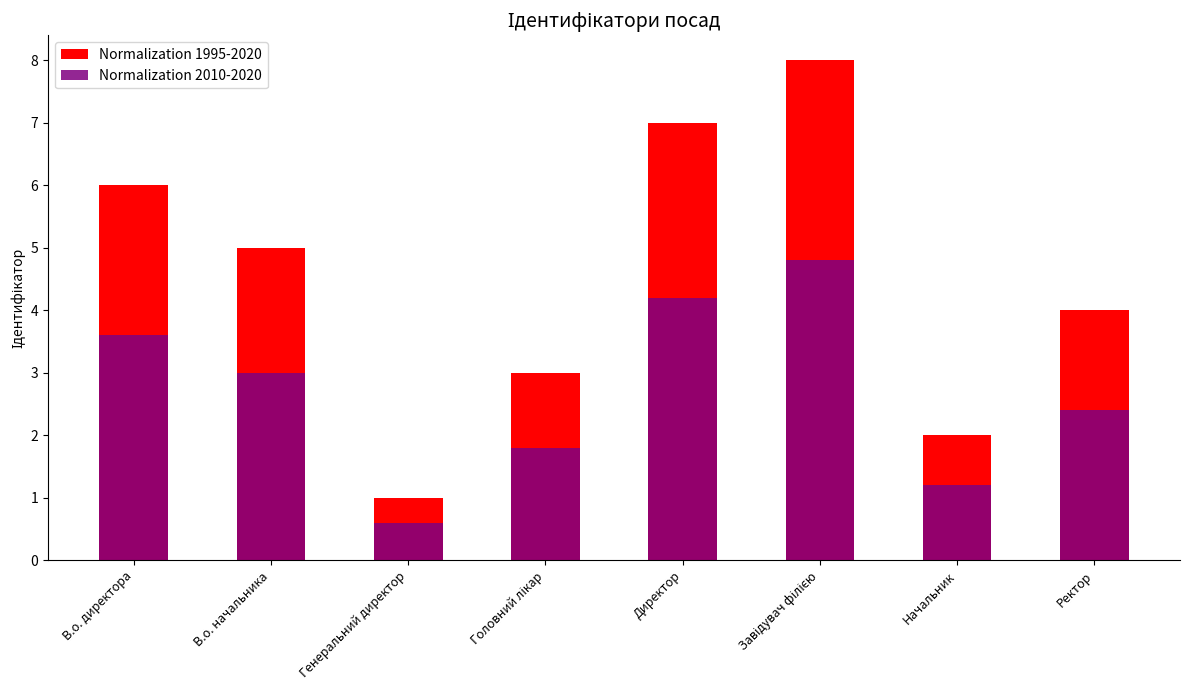

Which category has the highest value in the Normalization 2010-2020 series?

Завідувач філією